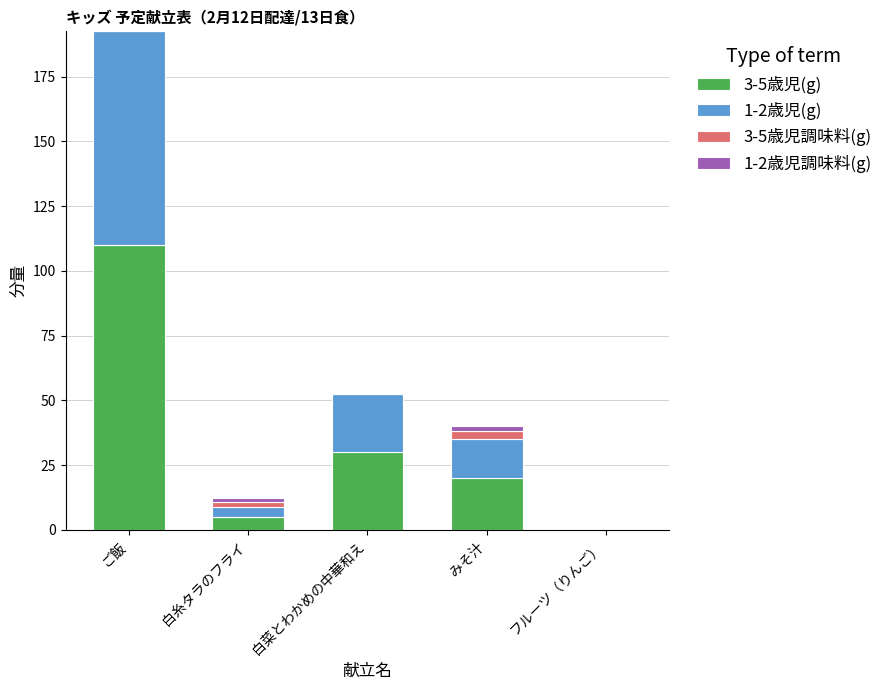

How many categories are shown in the chart?

5